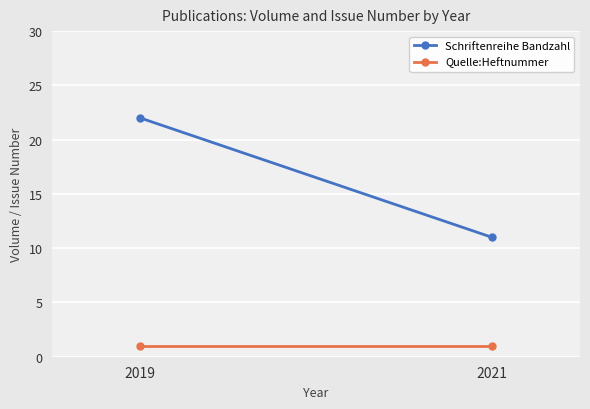

Which category has the highest value in the Schriftenreihe Bandzahl series?

2019